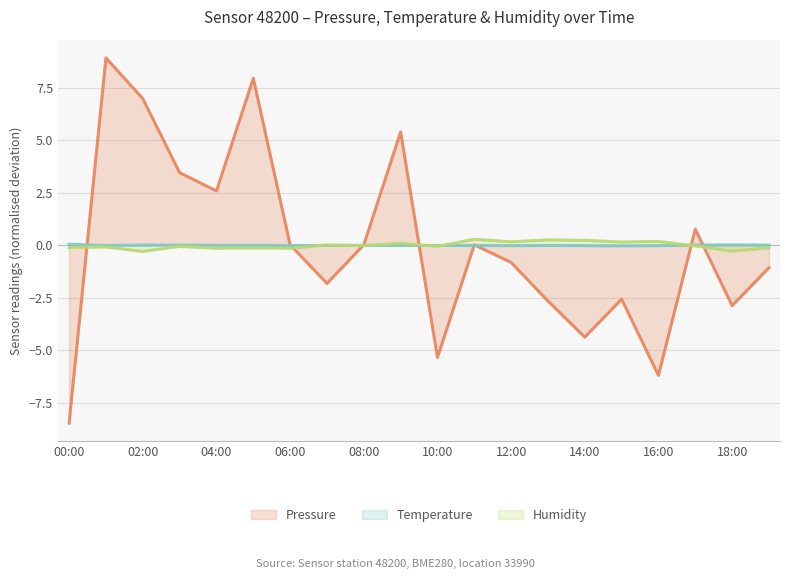

How many lines are shown in the chart?

3